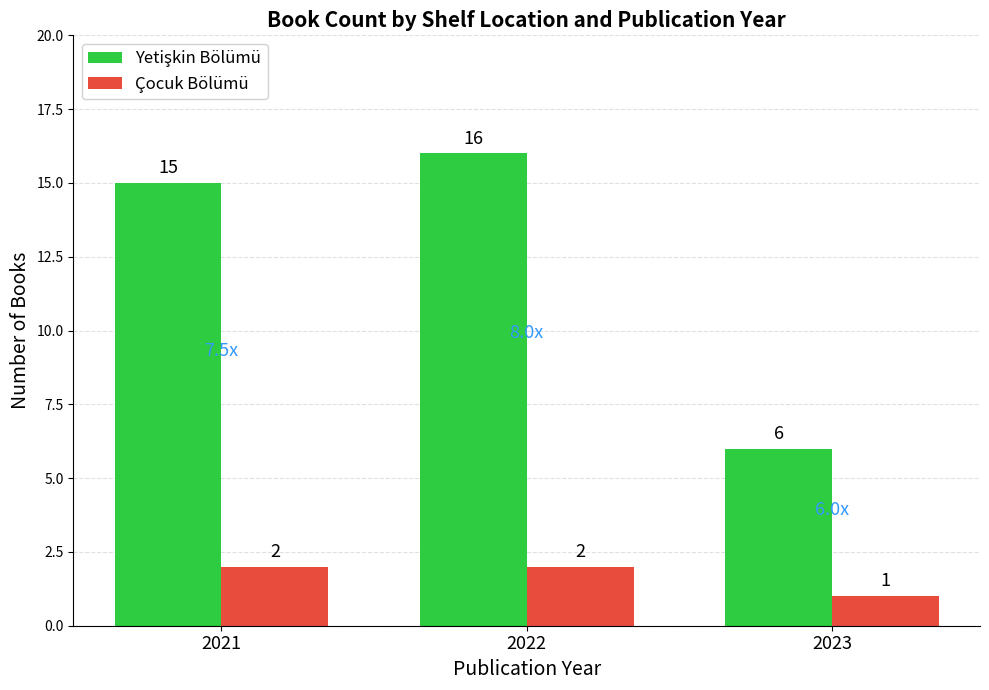

At which category does the chart reach its minimum across all series?

2023